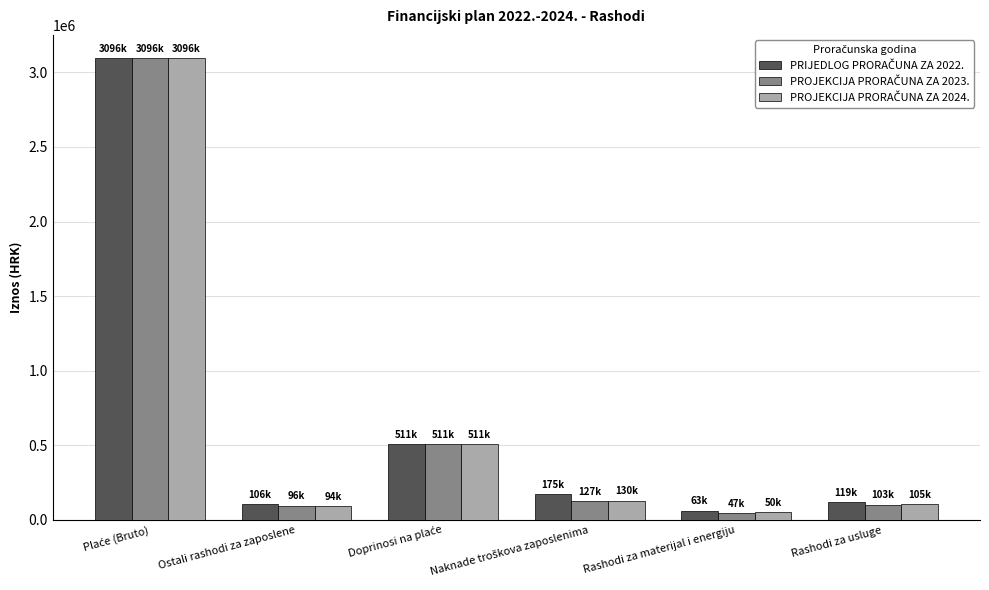

What is the greatest value displayed?

3096000